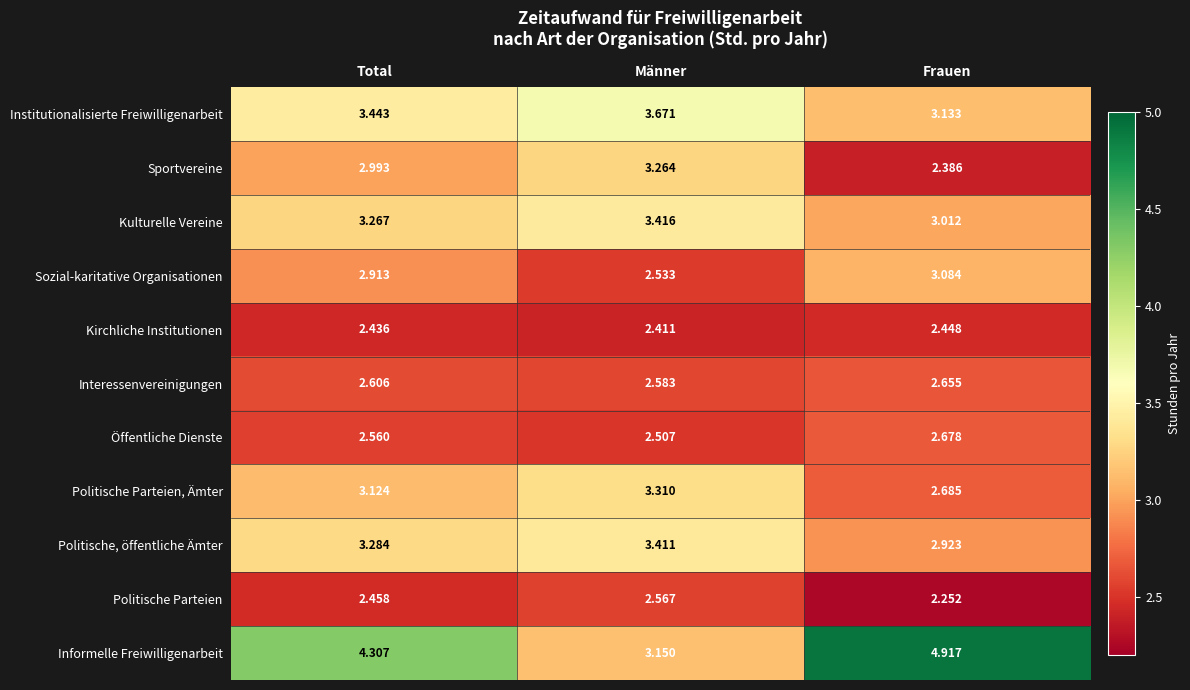

At which category is the sum across all series the highest?

Total